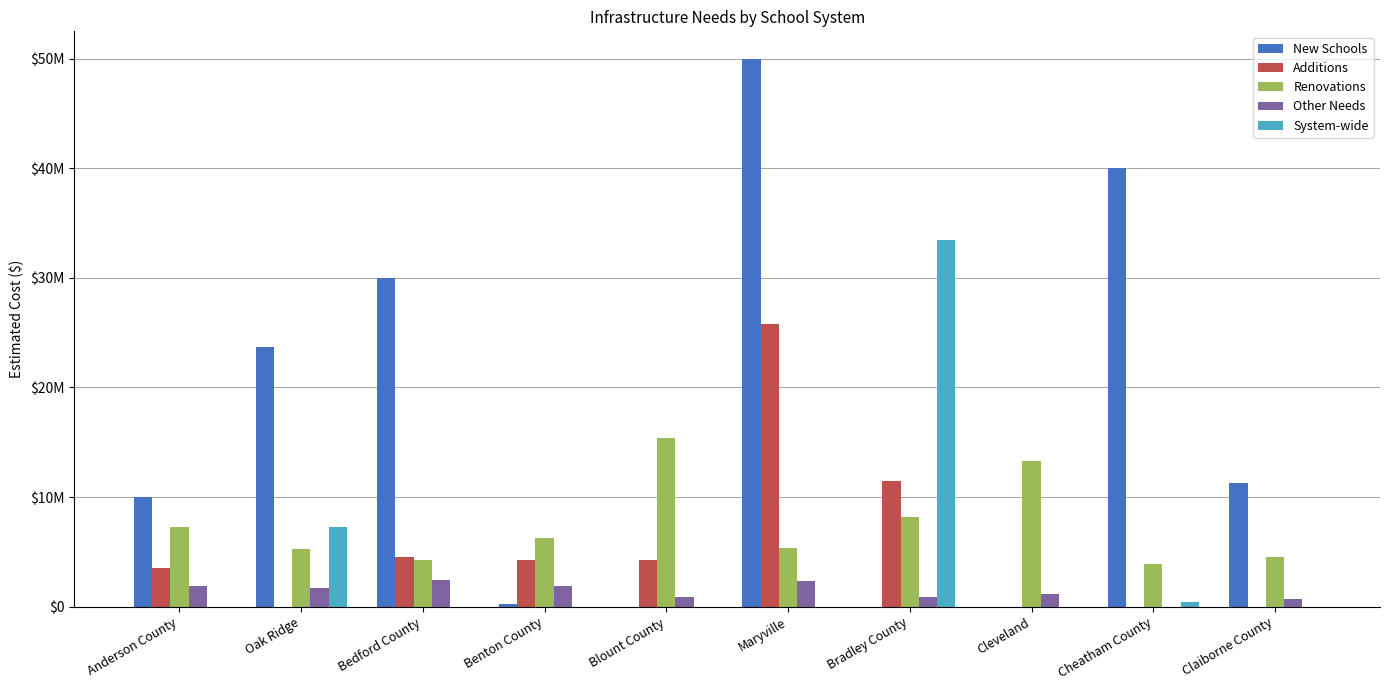

What are all the series names shown in the legend?

New Schools, Additions, Renovations, Other Needs, System-wide